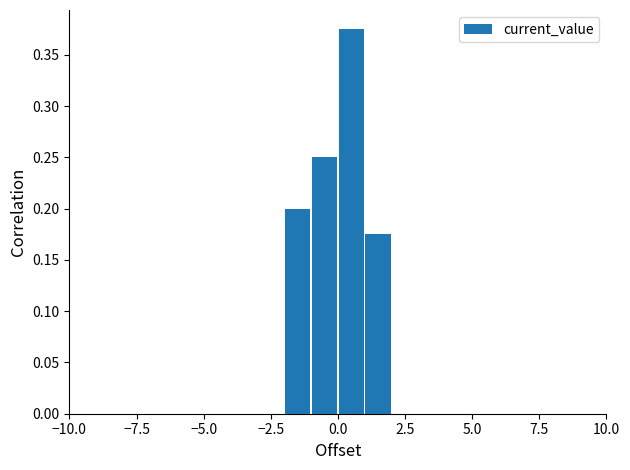

Read against the x-axis, roughly where is the centre of the tallest bar?

0.5